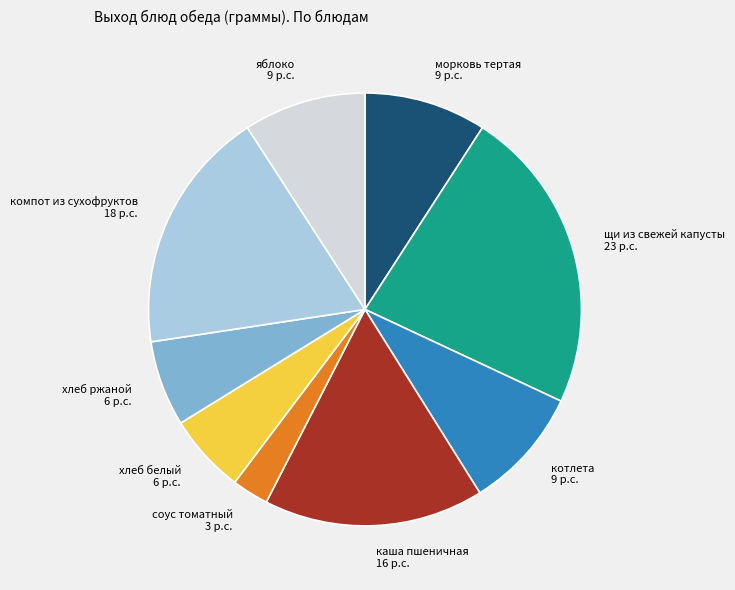

How many segments does this pie chart have?

9